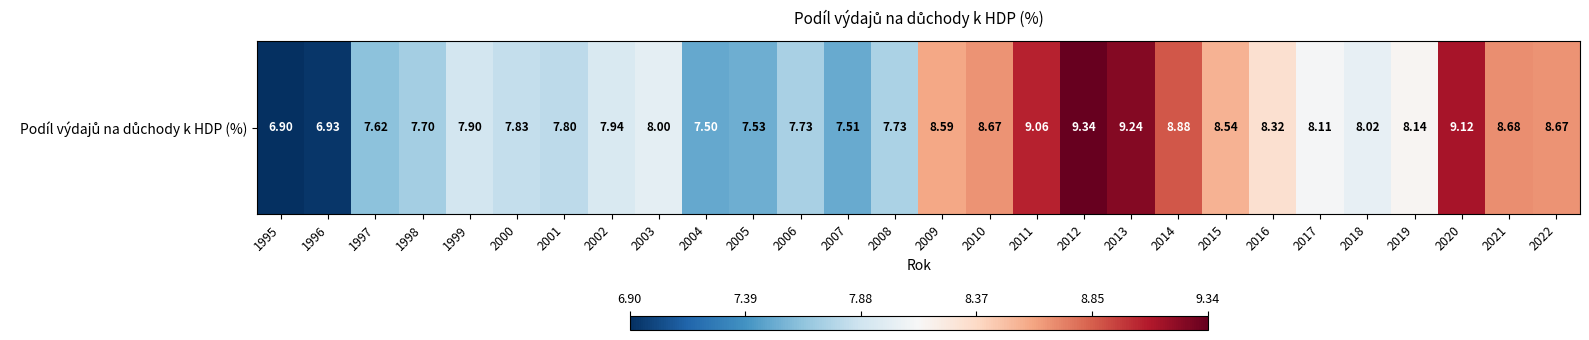

What is the ratio of the value at 2019 to the value at 1997?

1.1